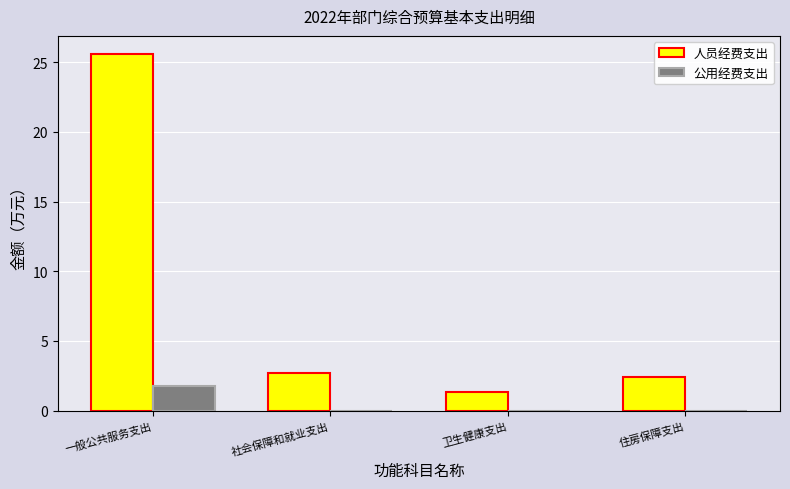

Which category has the highest value in the 公用经费支出 series?

一般公共服务支出